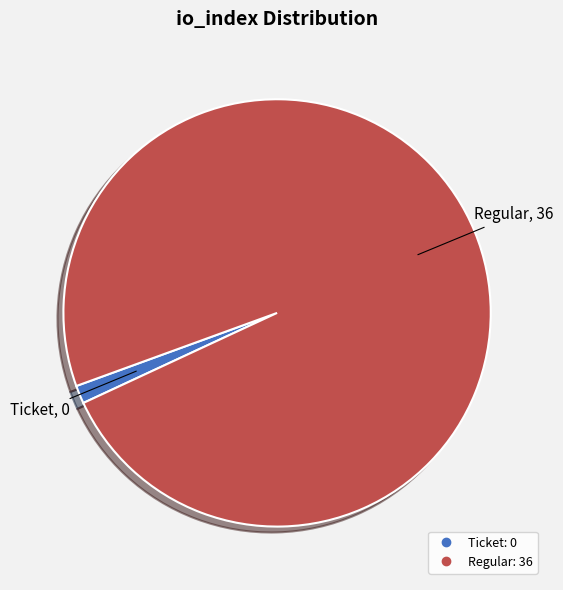

Does any single category account for the majority?

Yes